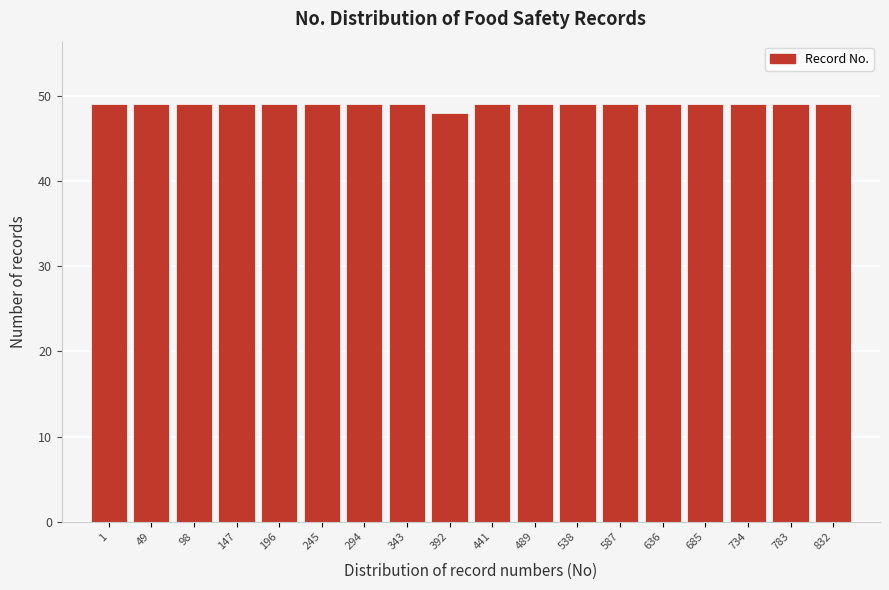

Reading right to left, what are all the values shown in this chart?

832=49	783=49	734=49	685=49	636=49	587=49	538=49	489=49	441=49	392=48	343=49	294=49	245=49	196=49	147=49	98=49	49=49	1=49